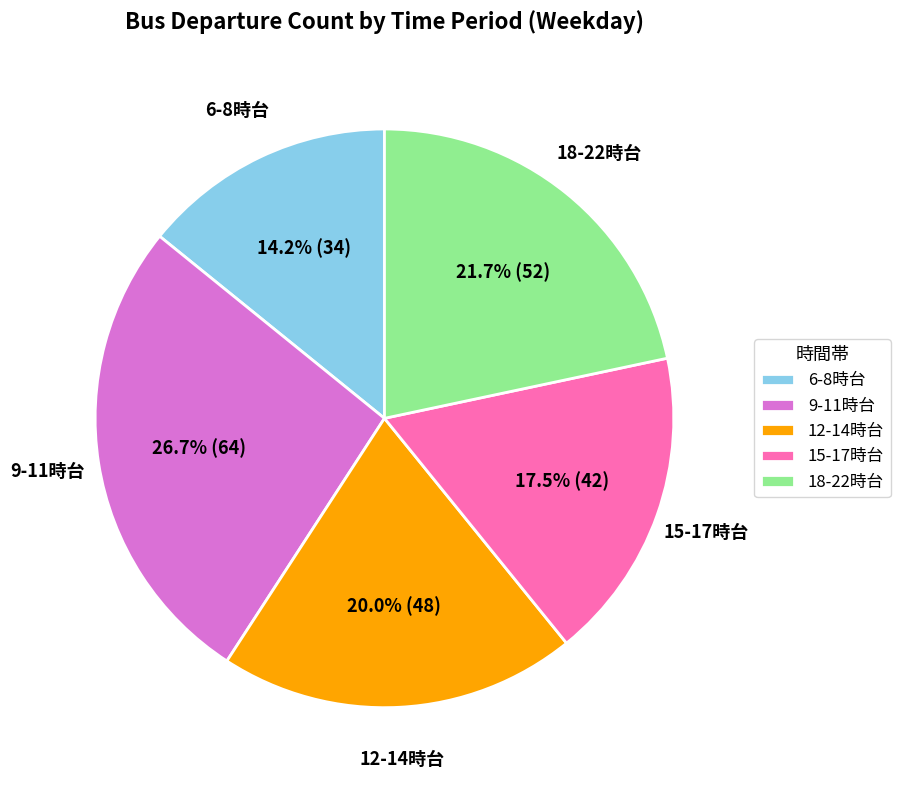

What is the smallest slice in the pie chart?

6-8時台